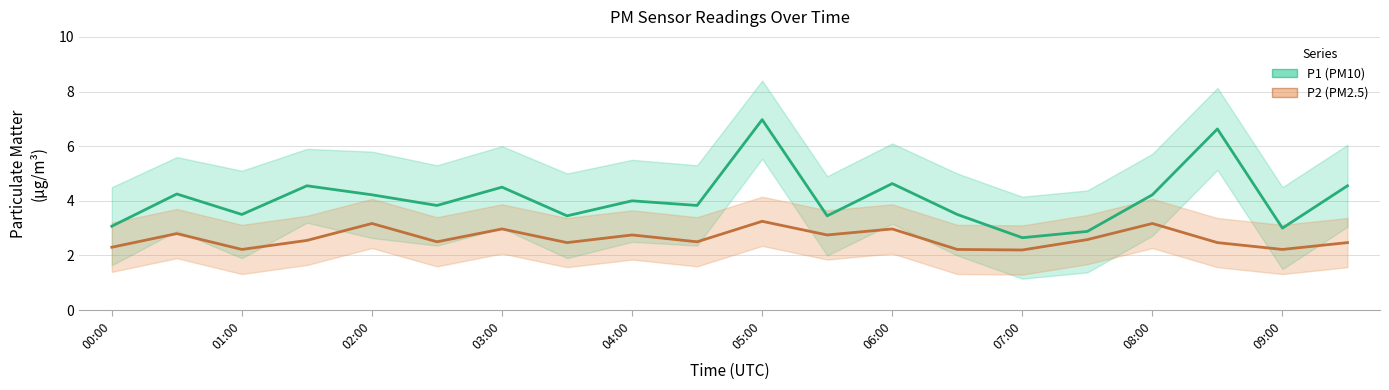

What is the value of the P2 (PM2.5) point at the 9th from the left?

2.8